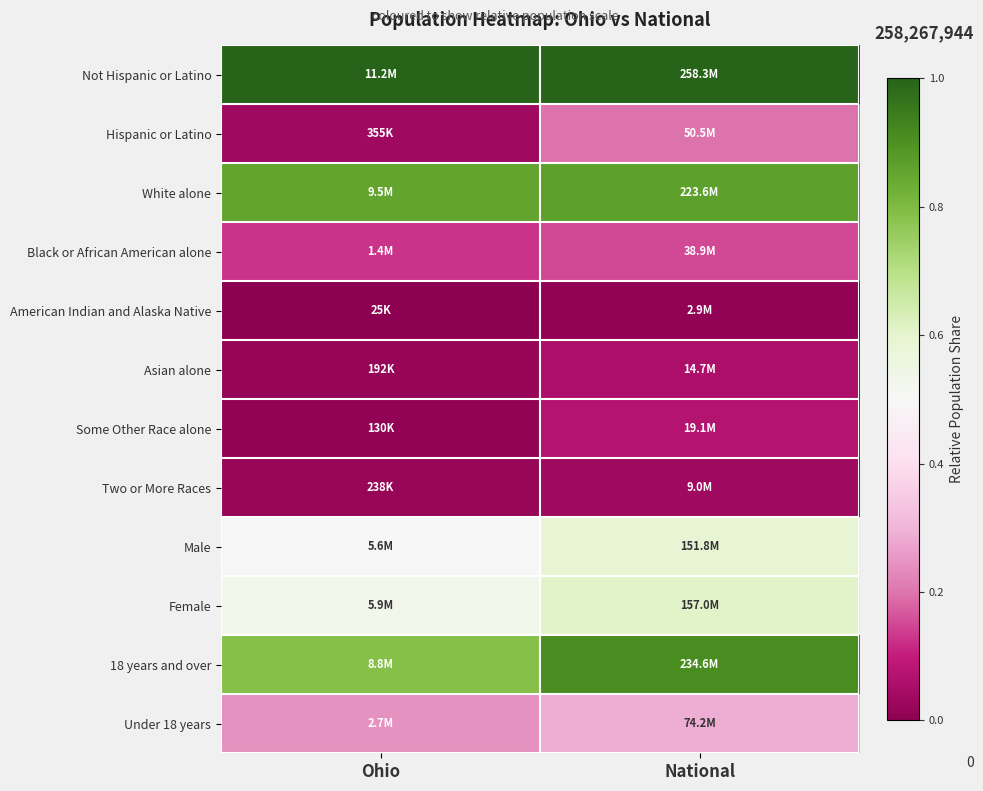

What is the spread (max minus min) of values at Ohio?

1.0